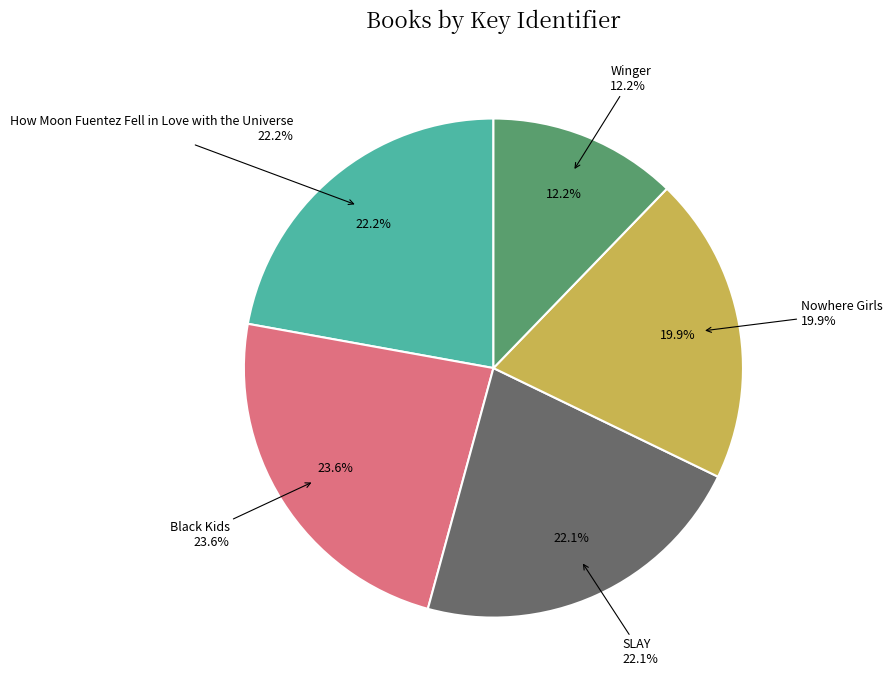

What percentage is the SLAY slice, to the nearest percent?

22%